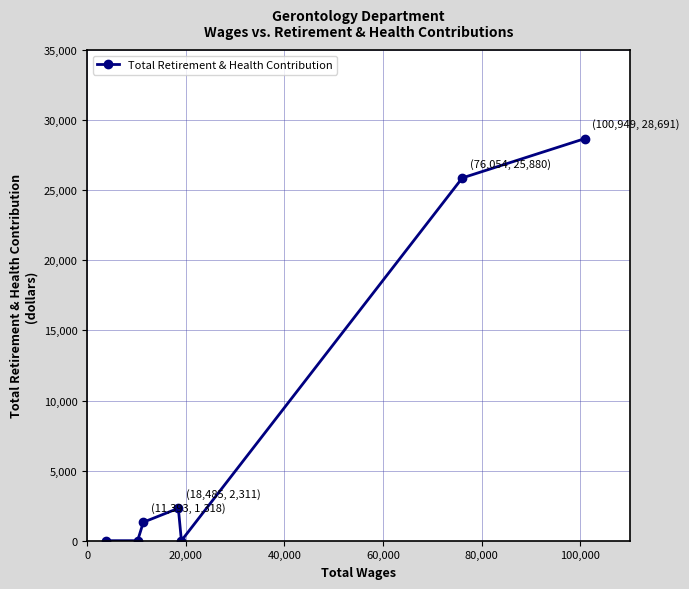

True or false: there are more than 2 points higher than both neighbors.

False